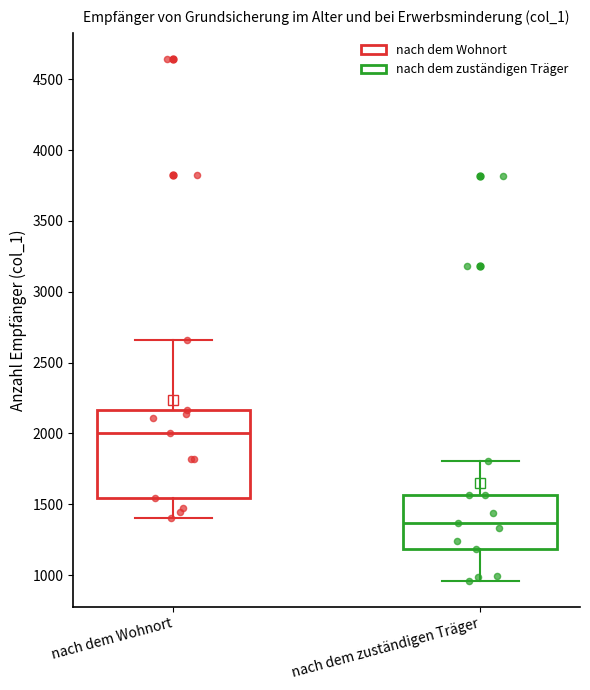

Where does the lower whisker of the box for nach dem zuständigen Träger end on the y-axis? The values are not printed on the chart, so give them approximately, as read against the axis.

950